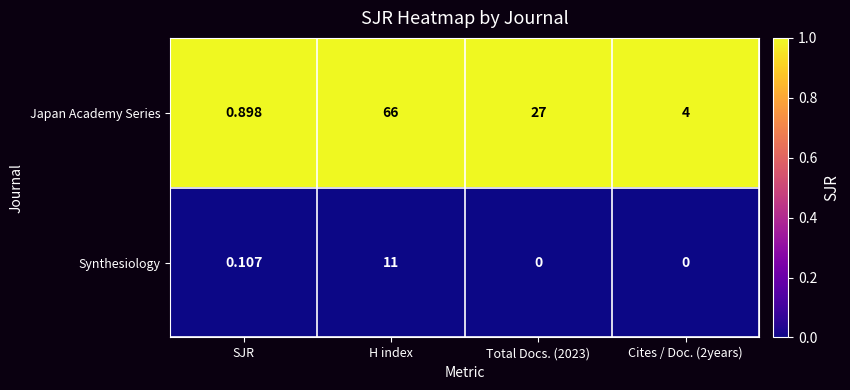

Which series has the largest range (max minus min)?

Japan Academy Series